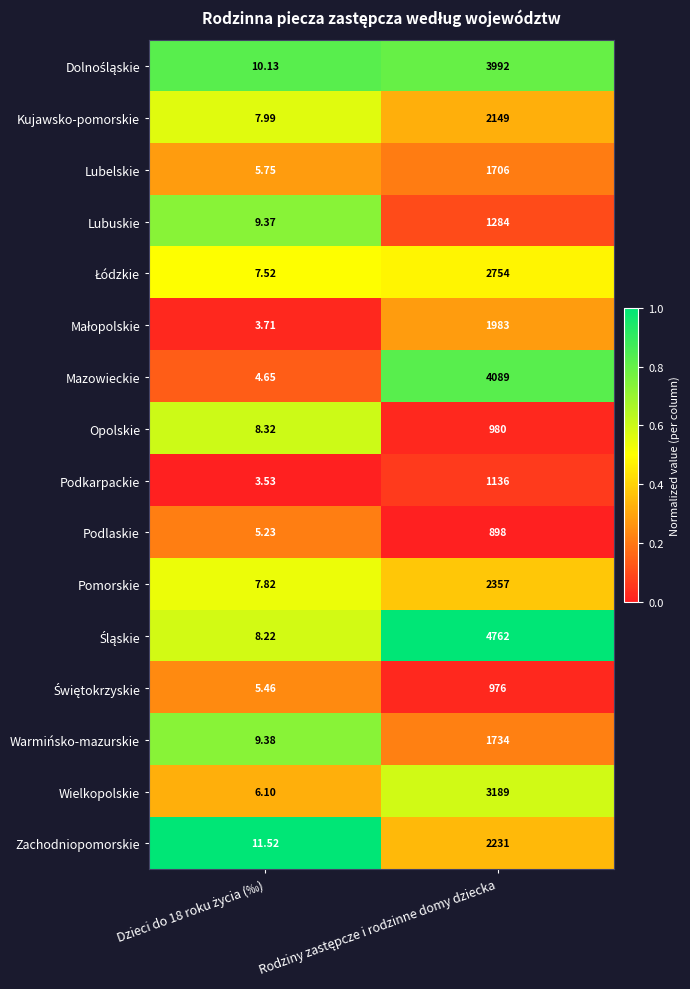

Which label corresponds to the smallest value in the chart?

Dzieci do 18 roku życia (‰)